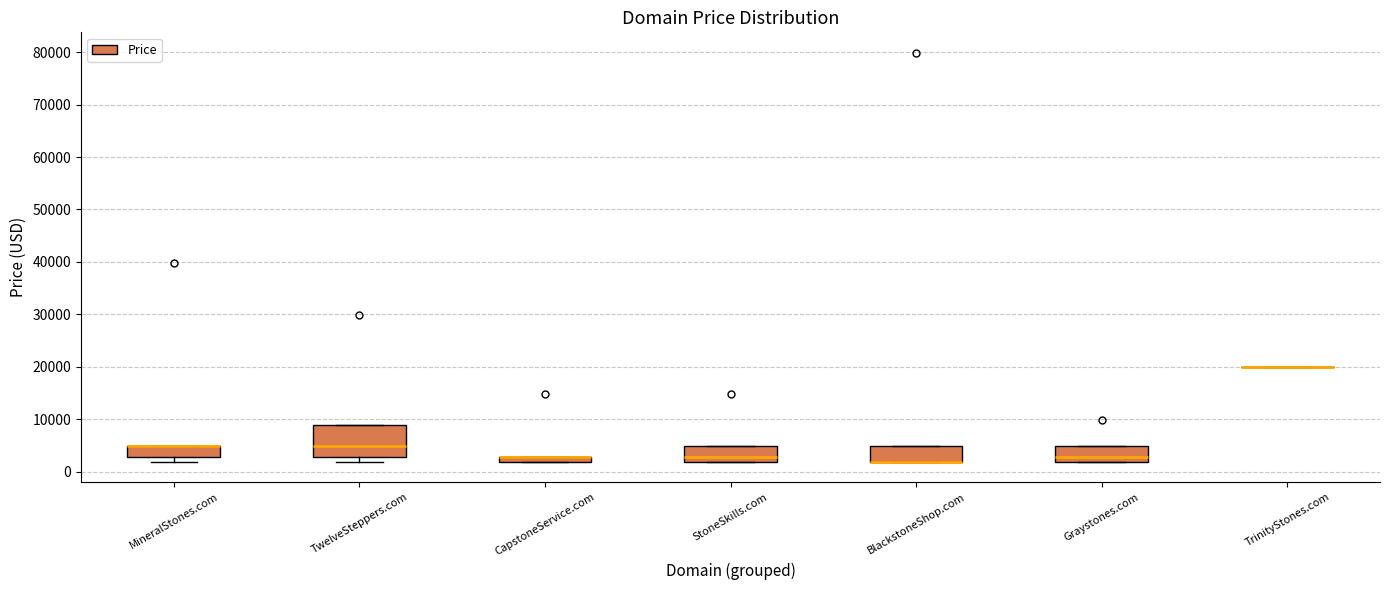

Comparing the boxes themselves (not the whiskers), which one is the tallest?

TwelveSteppers.com